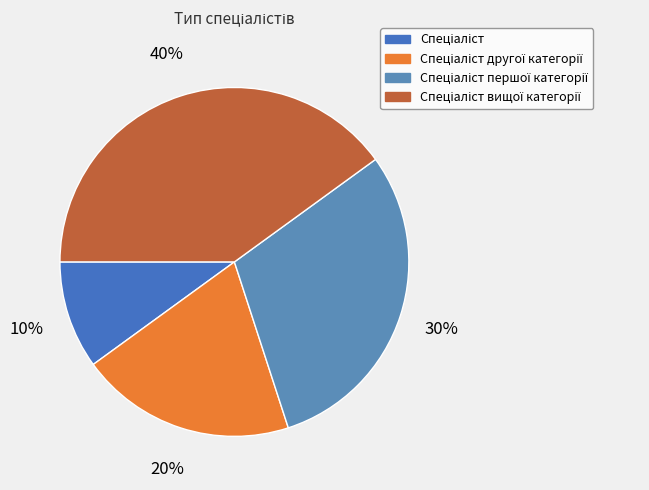

Count the number of slices in the pie.

4